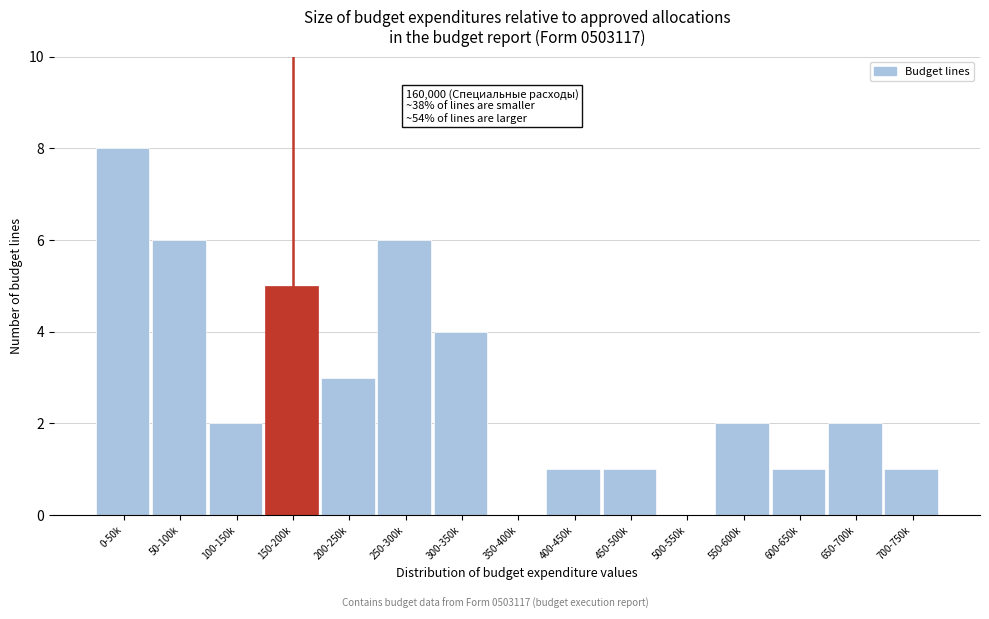

Reading left to right, list all the values displayed in this chart.

0-50k=8	50-100k=6	100-150k=2	150-200k=5	200-250k=3	250-300k=6	300-350k=4	350-400k=0	400-450k=1	450-500k=1	500-550k=0	550-600k=2	600-650k=1	650-700k=2	700-750k=1